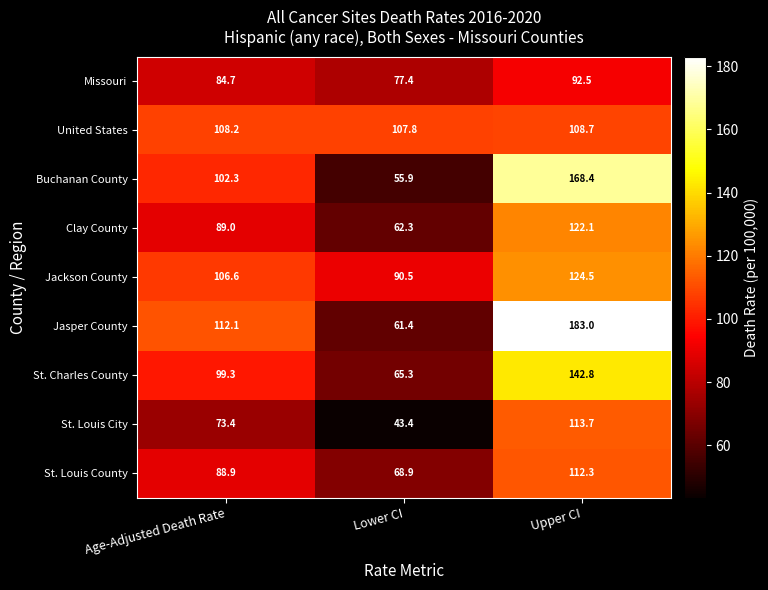

What is the sum of the Jackson County values at Lower CI and Upper CI?

215.0